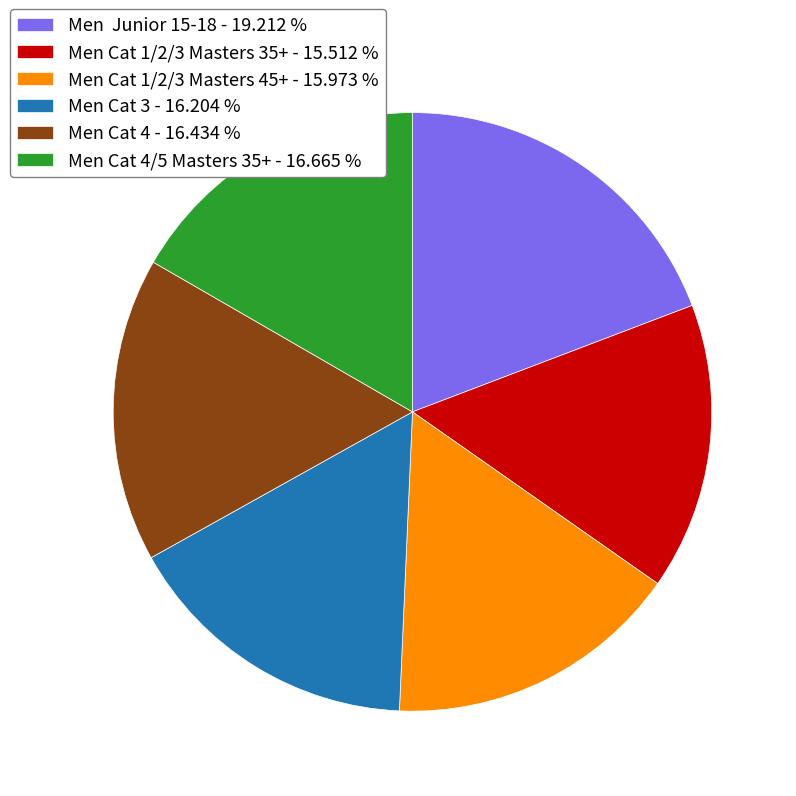

Is there any slice that represents more than half of the pie?

No